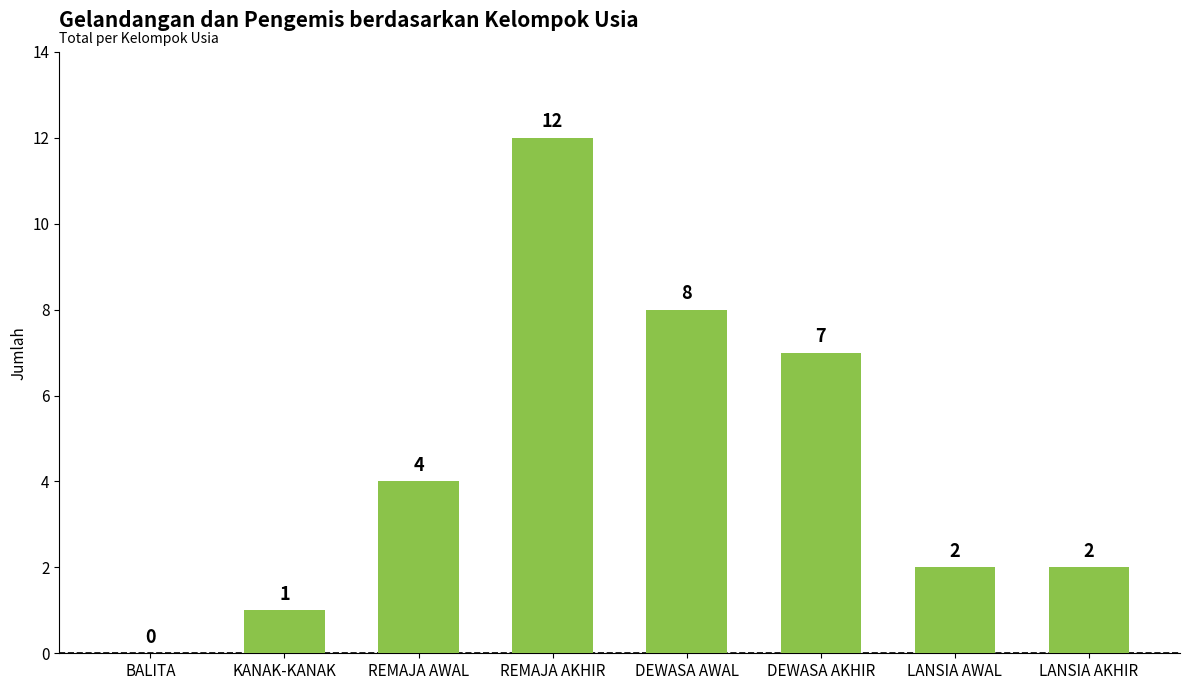

Which has a higher value, REMAJA AWAL or DEWASA AWAL?

DEWASA AWAL